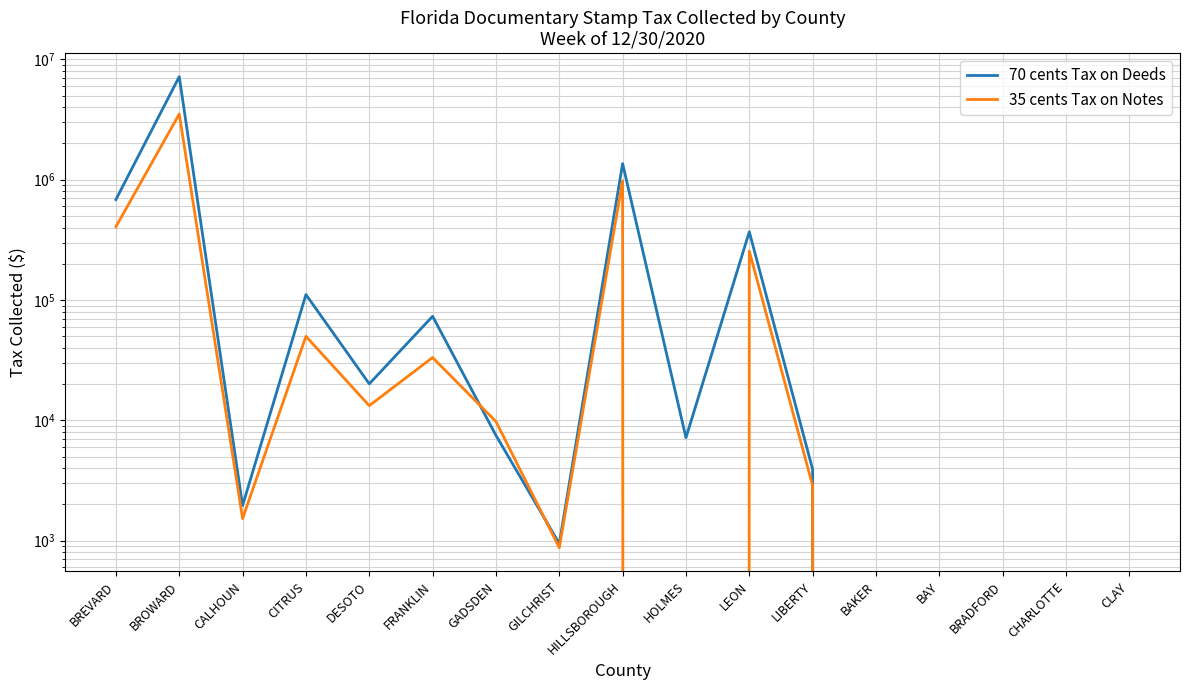

How many data points in 35 cents Tax on Notes are above 2867?

9